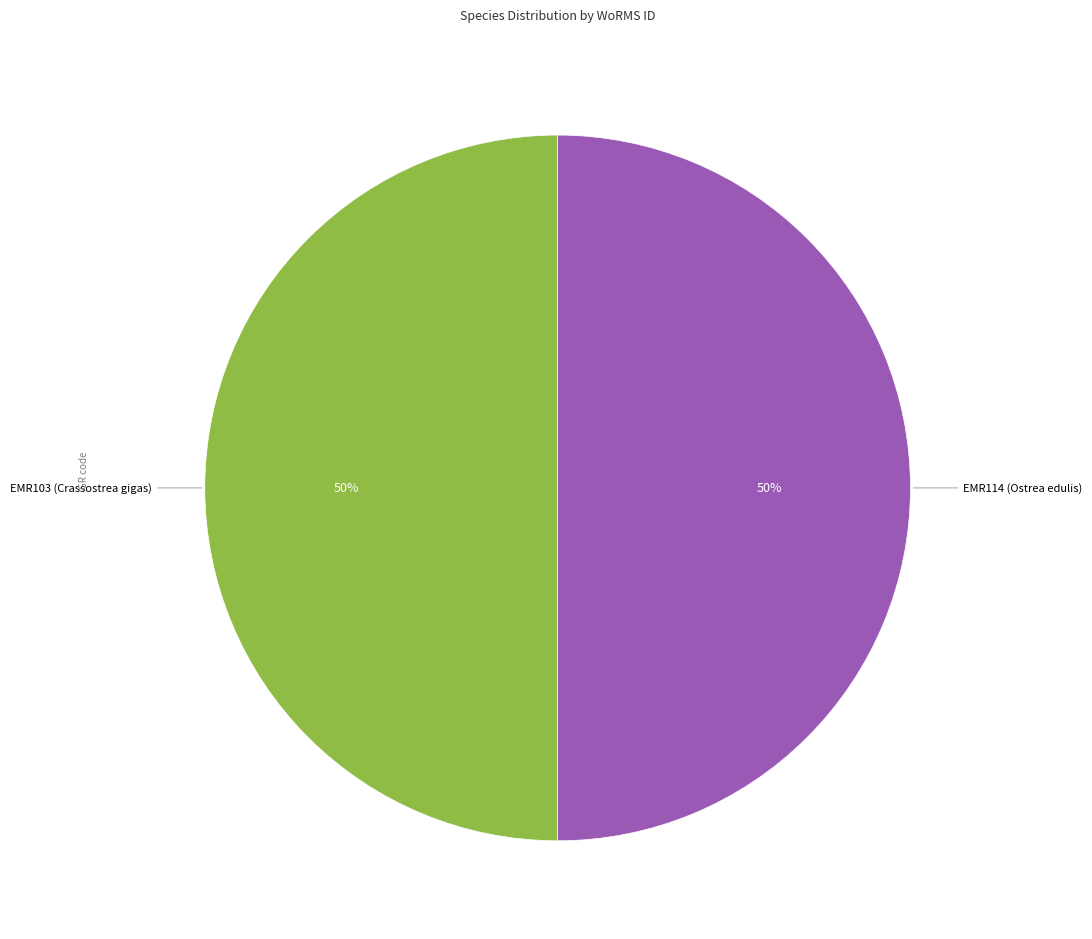

To the nearest percent, what is the average slice percentage?

50%